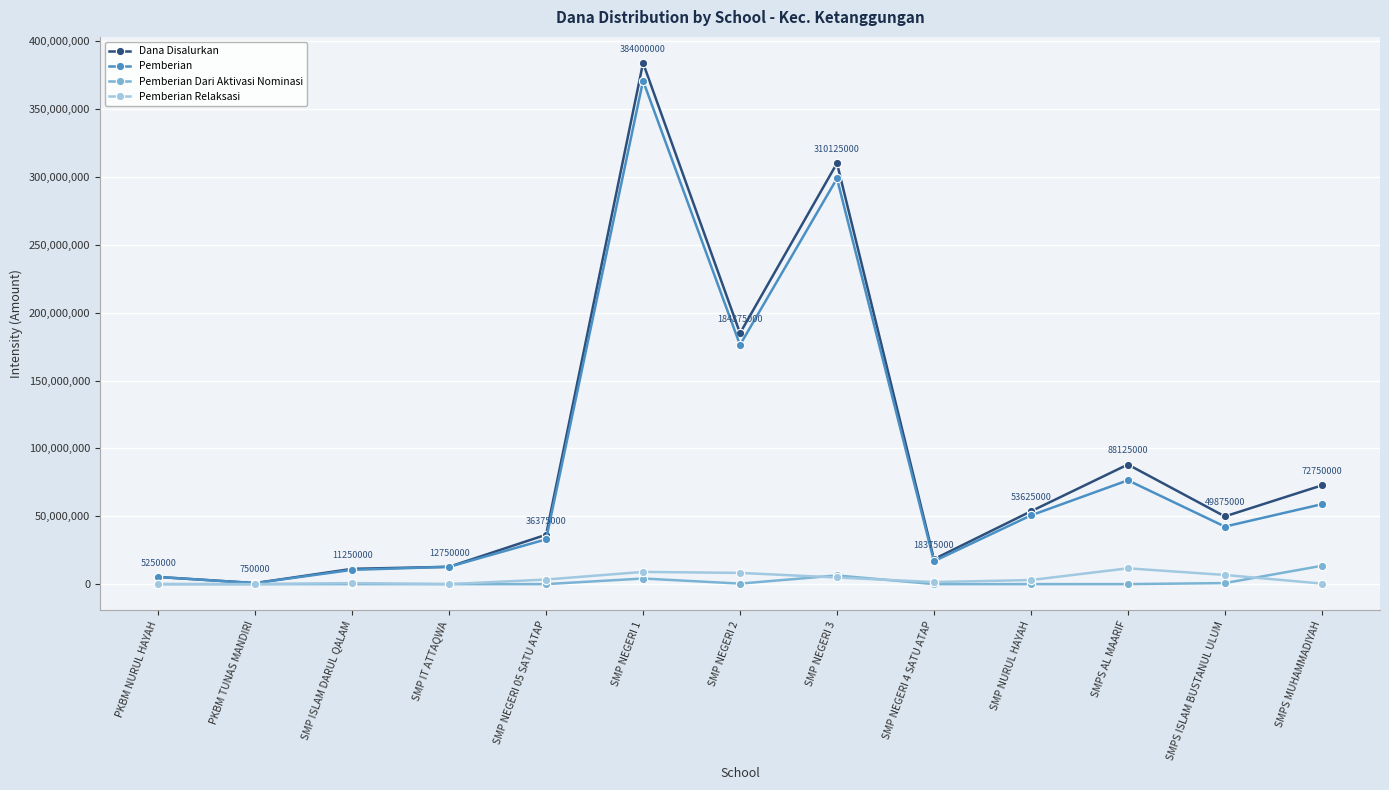

Which series changed the most between SMP NEGERI 2 and SMPS ISLAM BUSTANUL ULUM?

Dana Disalurkan